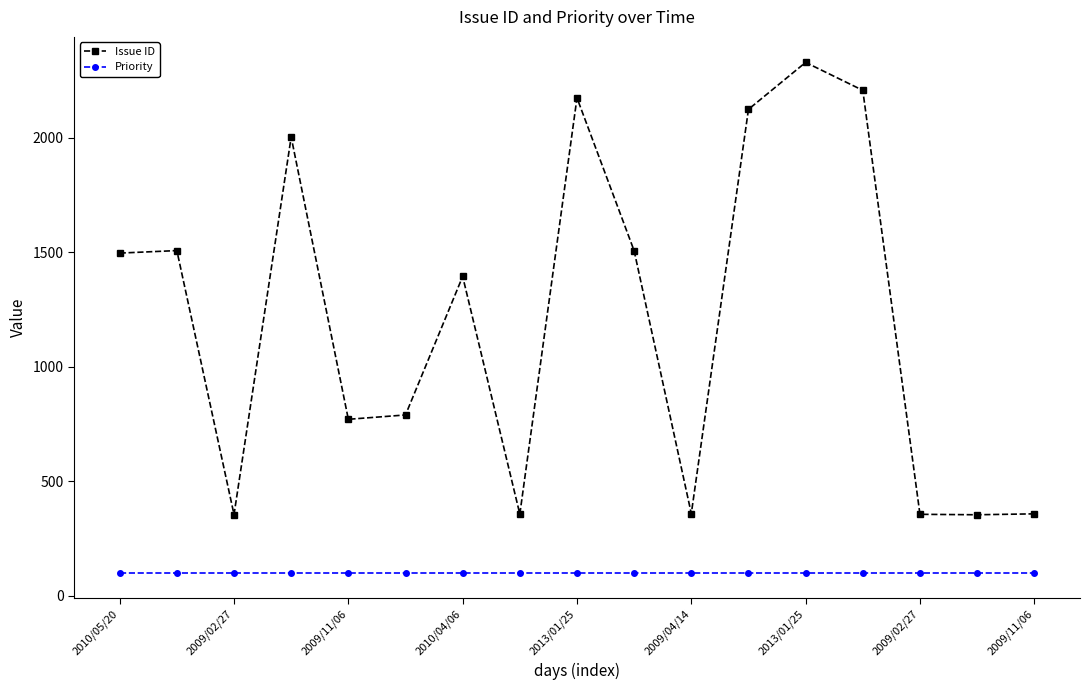

True or false: Issue ID and Priority intersect in this chart.

False